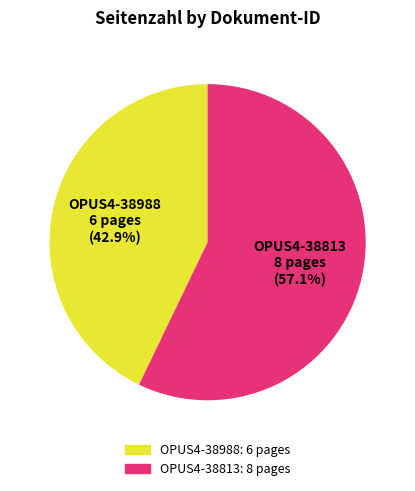

What is the largest slice in the pie chart?

OPUS4-38813